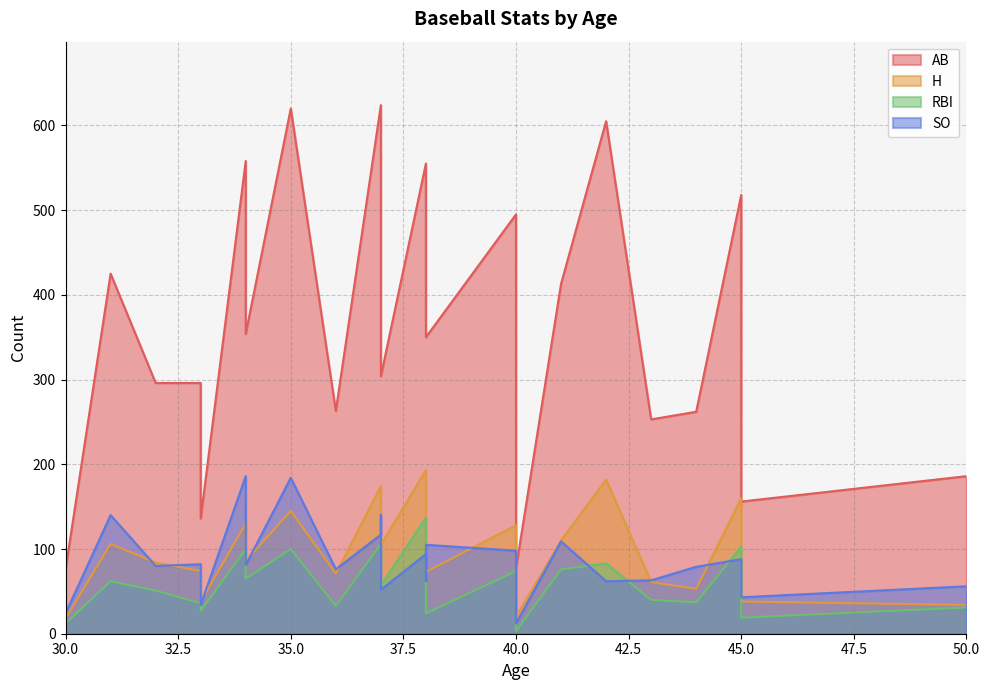

Which series has the widest spread of values?

AB